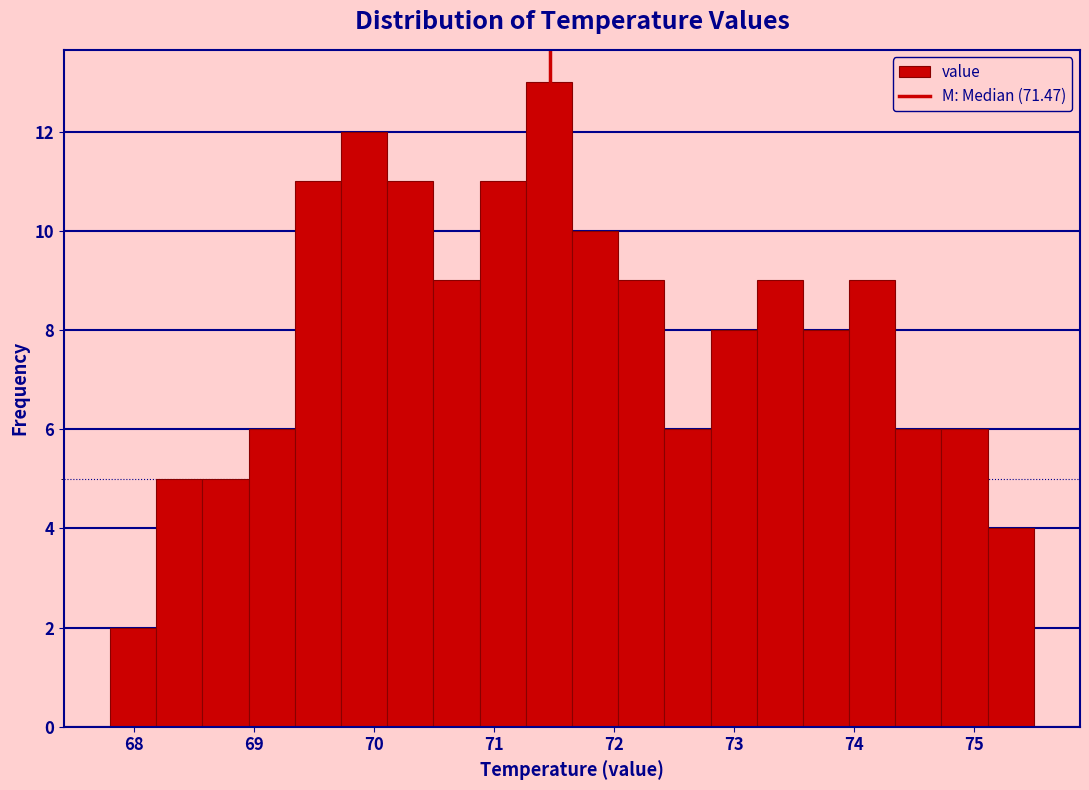

Read against the x-axis, roughly where is the centre of the tallest bar?

71.5